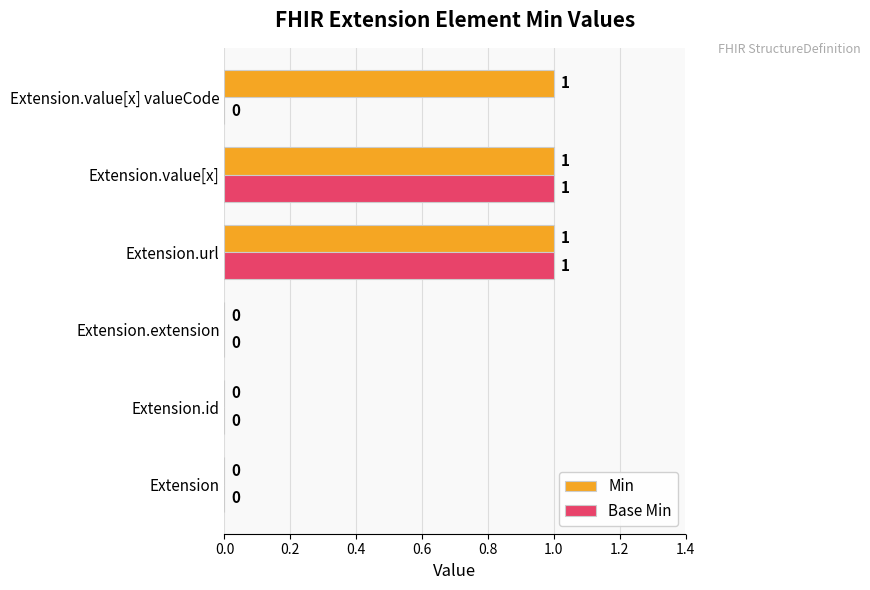

How many Base Min values are between 0 and 1?

6